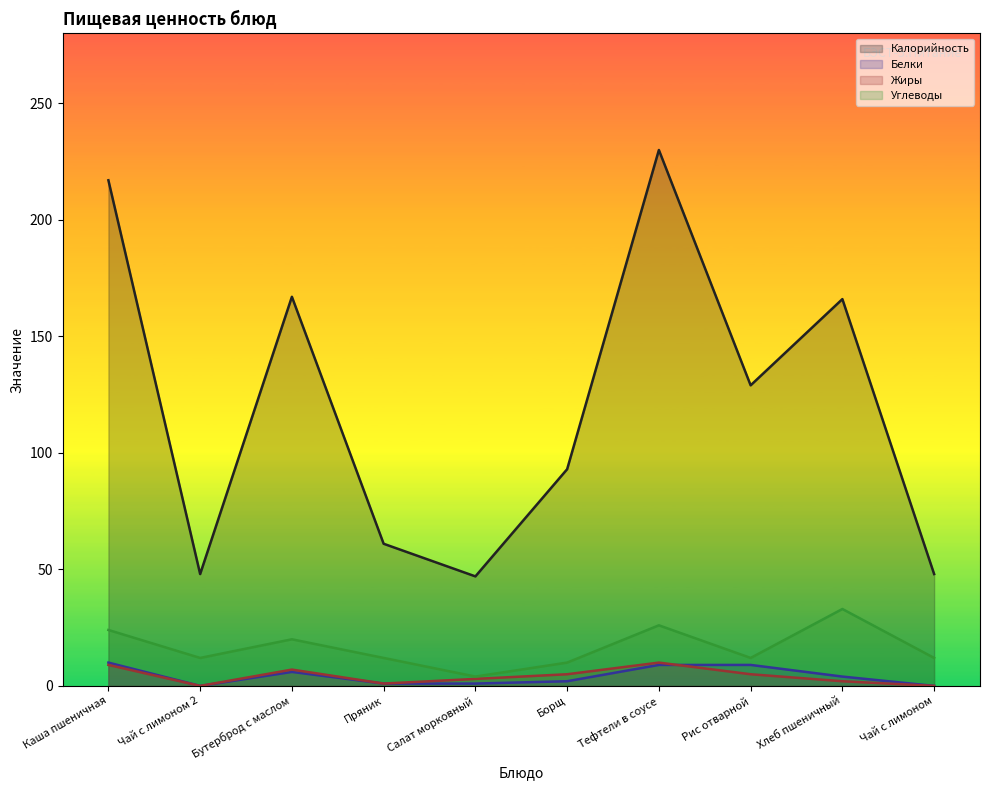

Where does the Жиры series first go above 5?

Каша пшеничная